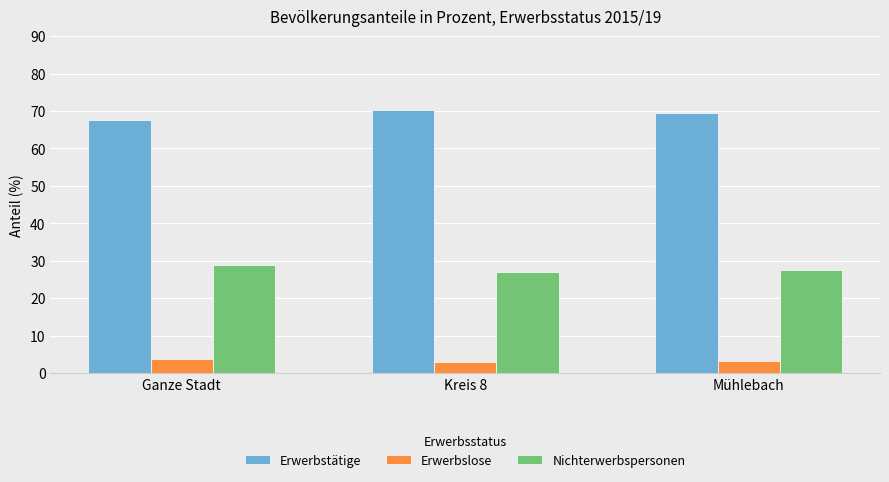

What is the spread (max minus min) of values at Ganze Stadt?

64.1